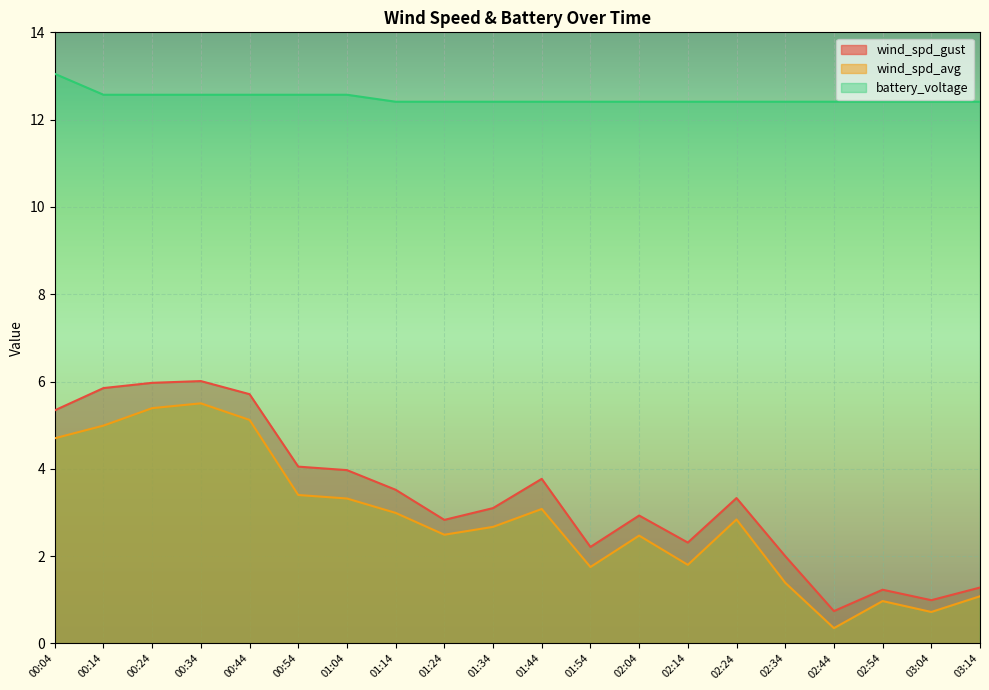

At how many categories does at least one series exceed 8?

20